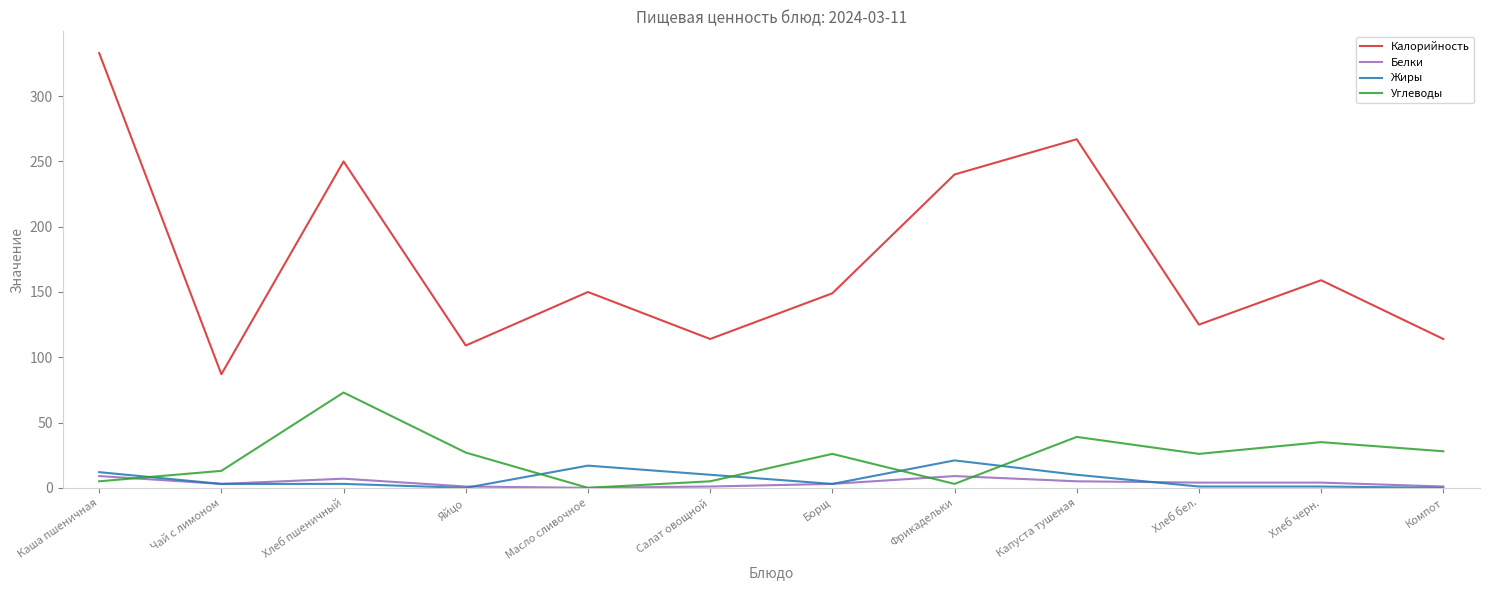

True or false: Углеводы has a value of 0 at Масло сливочное.

True